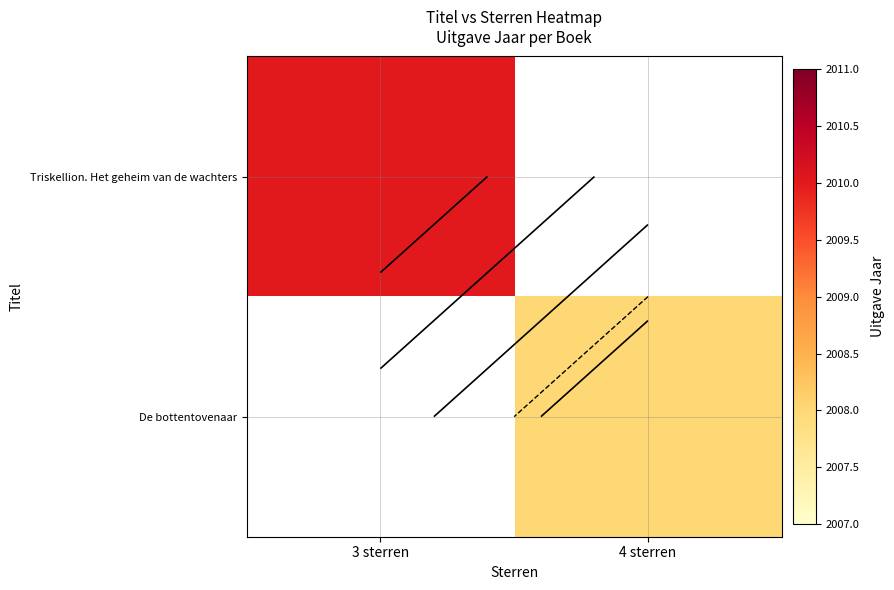

What is the sum of all De bottentovenaar values?

2008